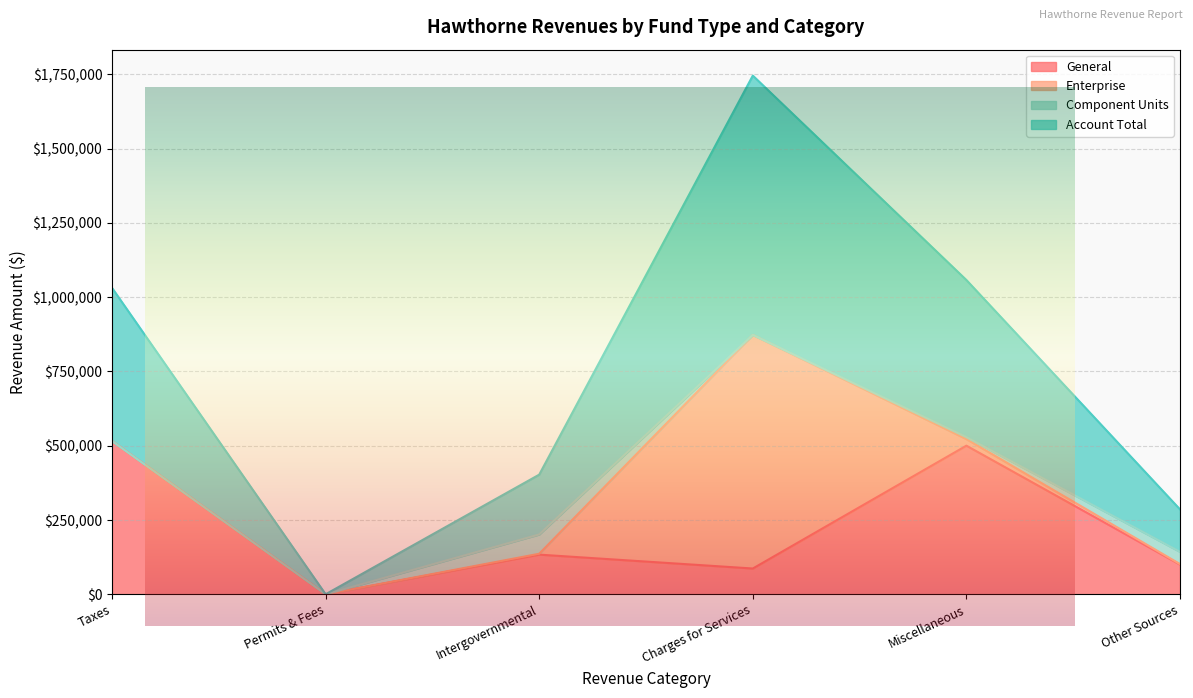

The value of General at Taxes is 898657. True or false?

False